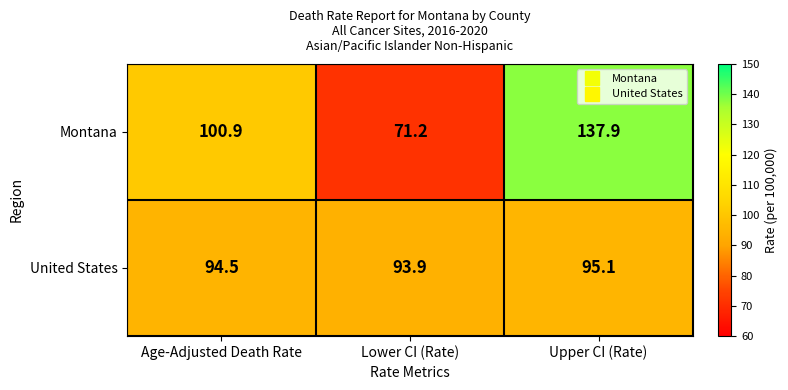

What is the total value across all series at Upper CI (Rate)?

233.0